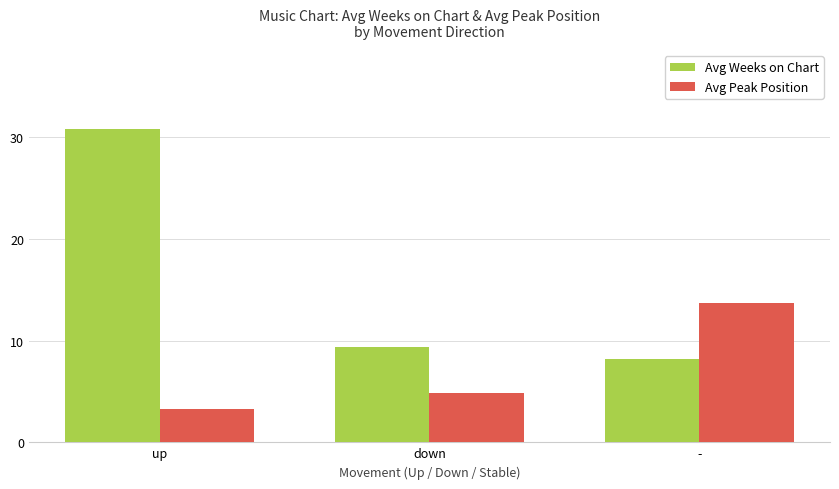

What is the difference between the maximum and second lowest values in the Avg Weeks on Chart series?

21.5